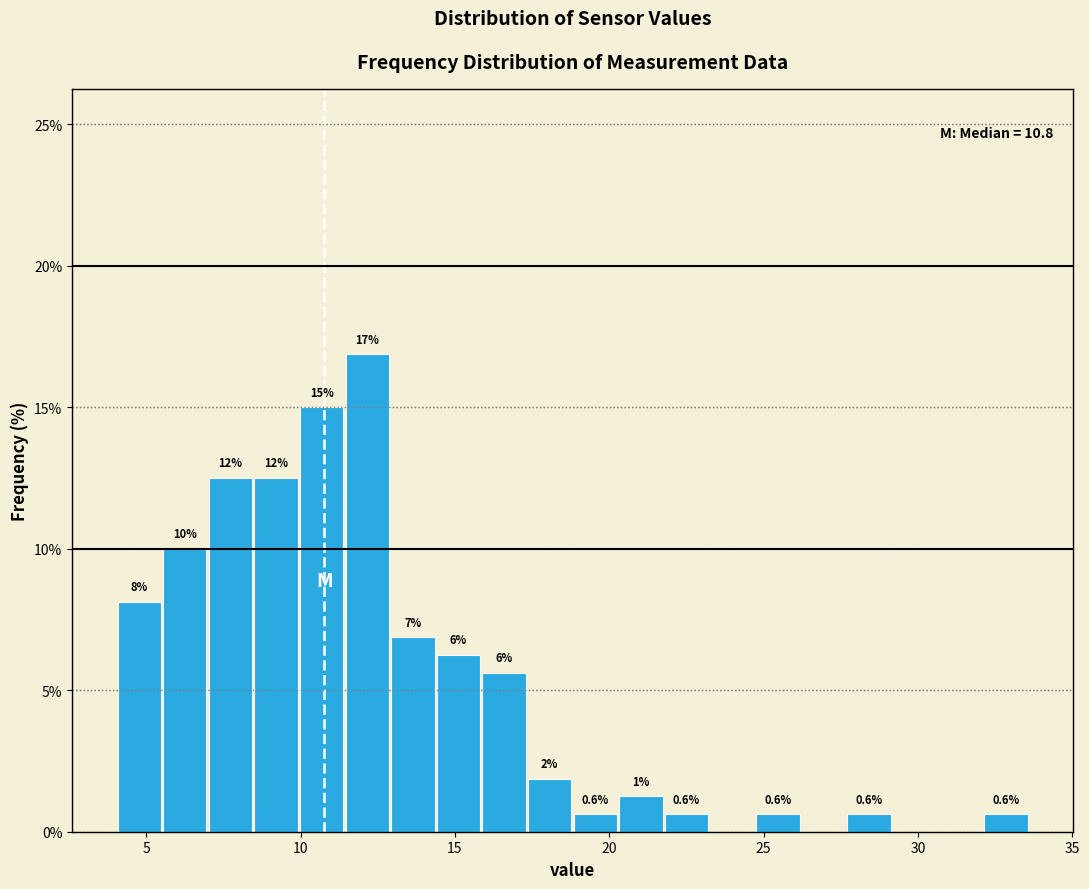

Read against the x-axis, roughly where is the centre of the tallest bar?

12.0